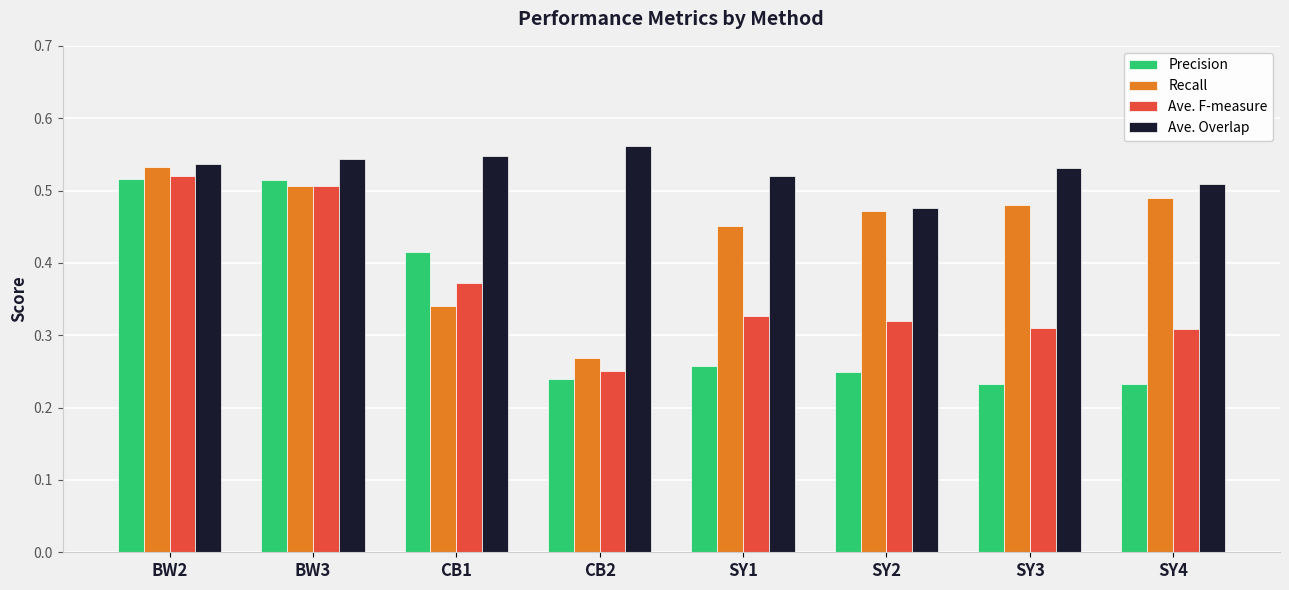

The value of Recall at SY4 is 0.5. True or false?

True